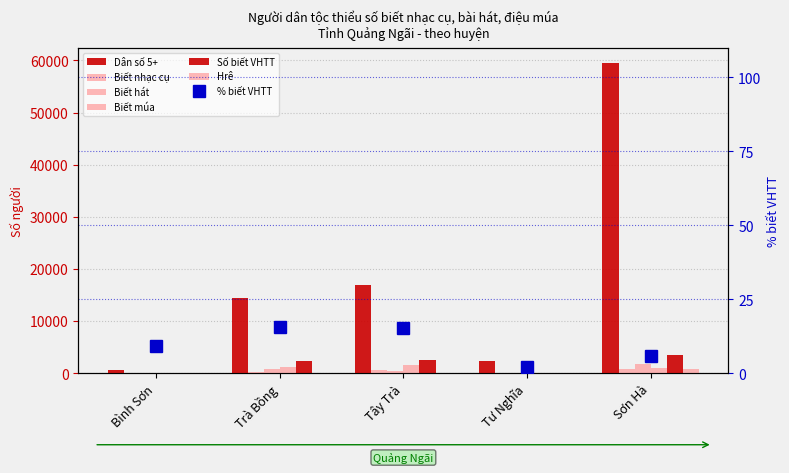

What is the label of the 3rd bar from the left?

Tây Trà